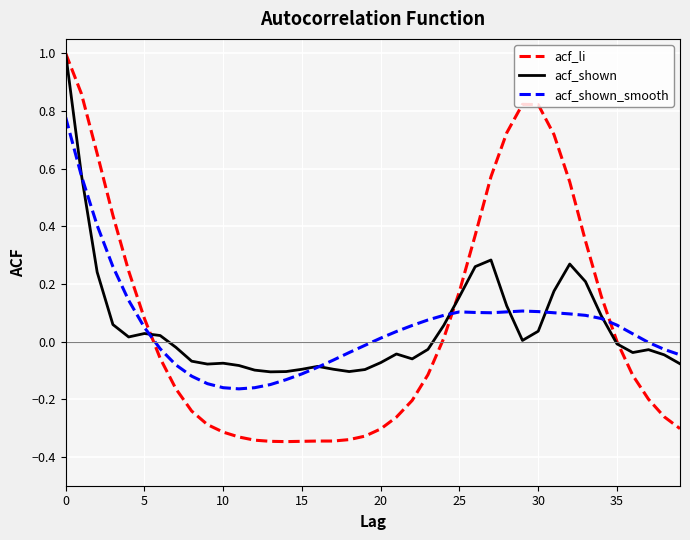

What is the highest value of the acf_li series?

1.0